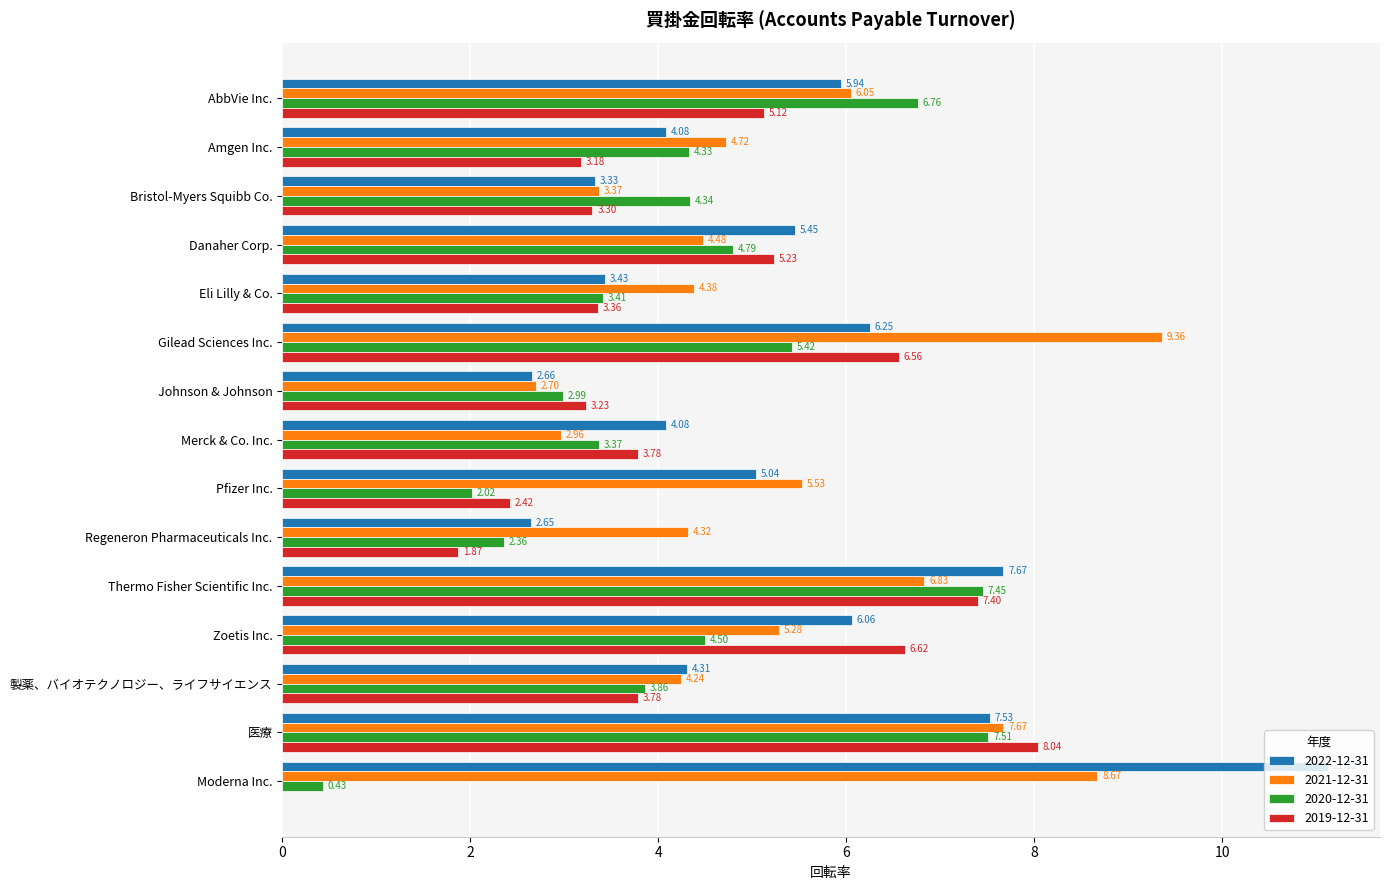

What is the sum of the 2021-12-31 values at Johnson & Johnson and Zoetis Inc.?

8.0